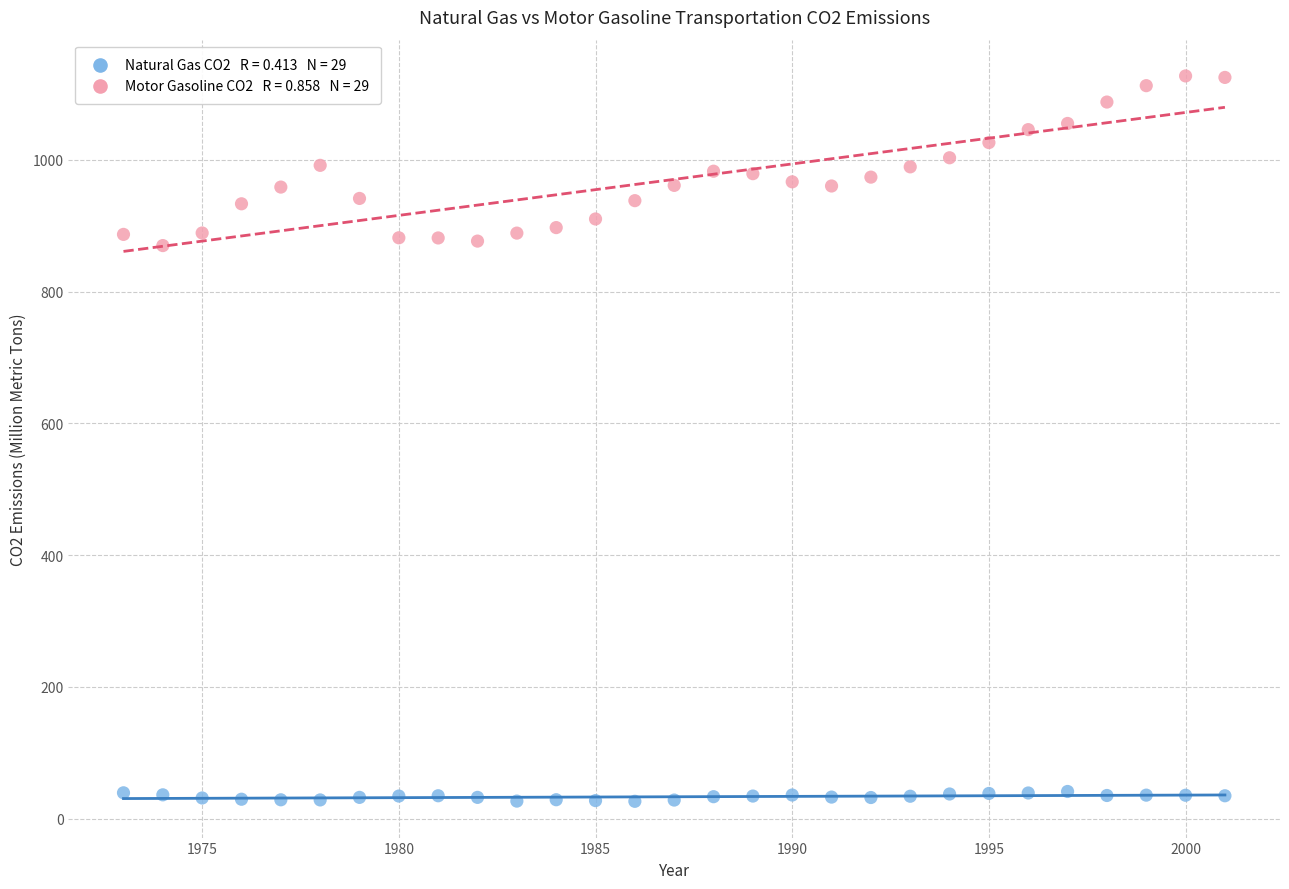

Across all data points, what is the range of X values (max minus min)?

28.0